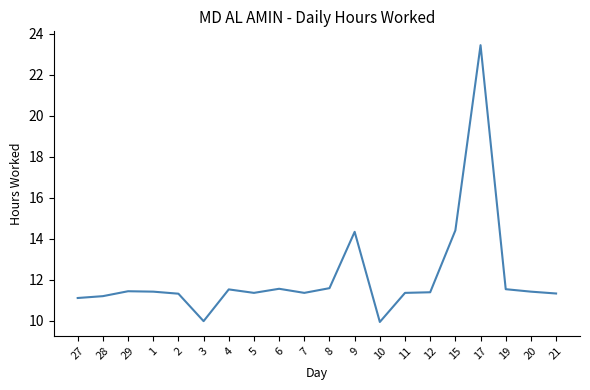

What is the smallest value displayed?

9.9